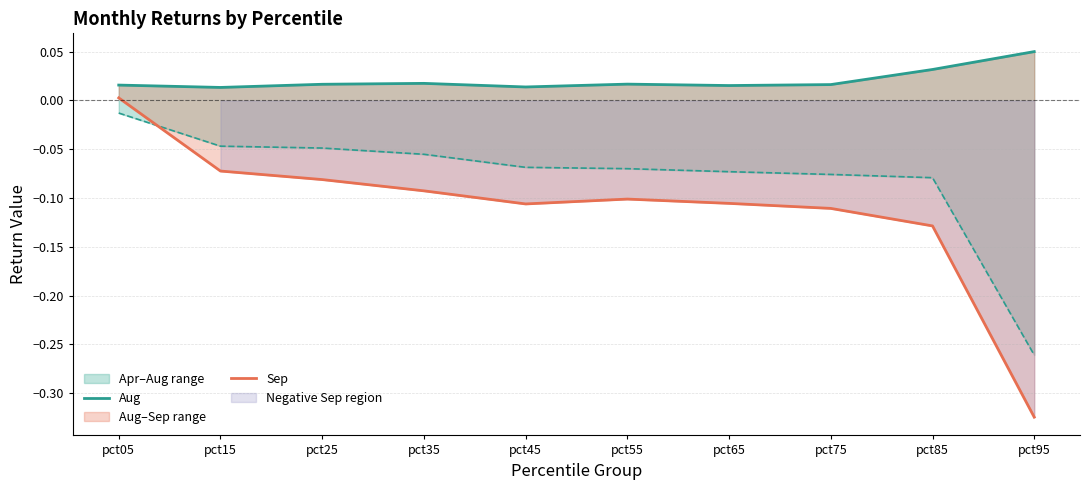

At which category does Sep reach its first local valley?

pct45